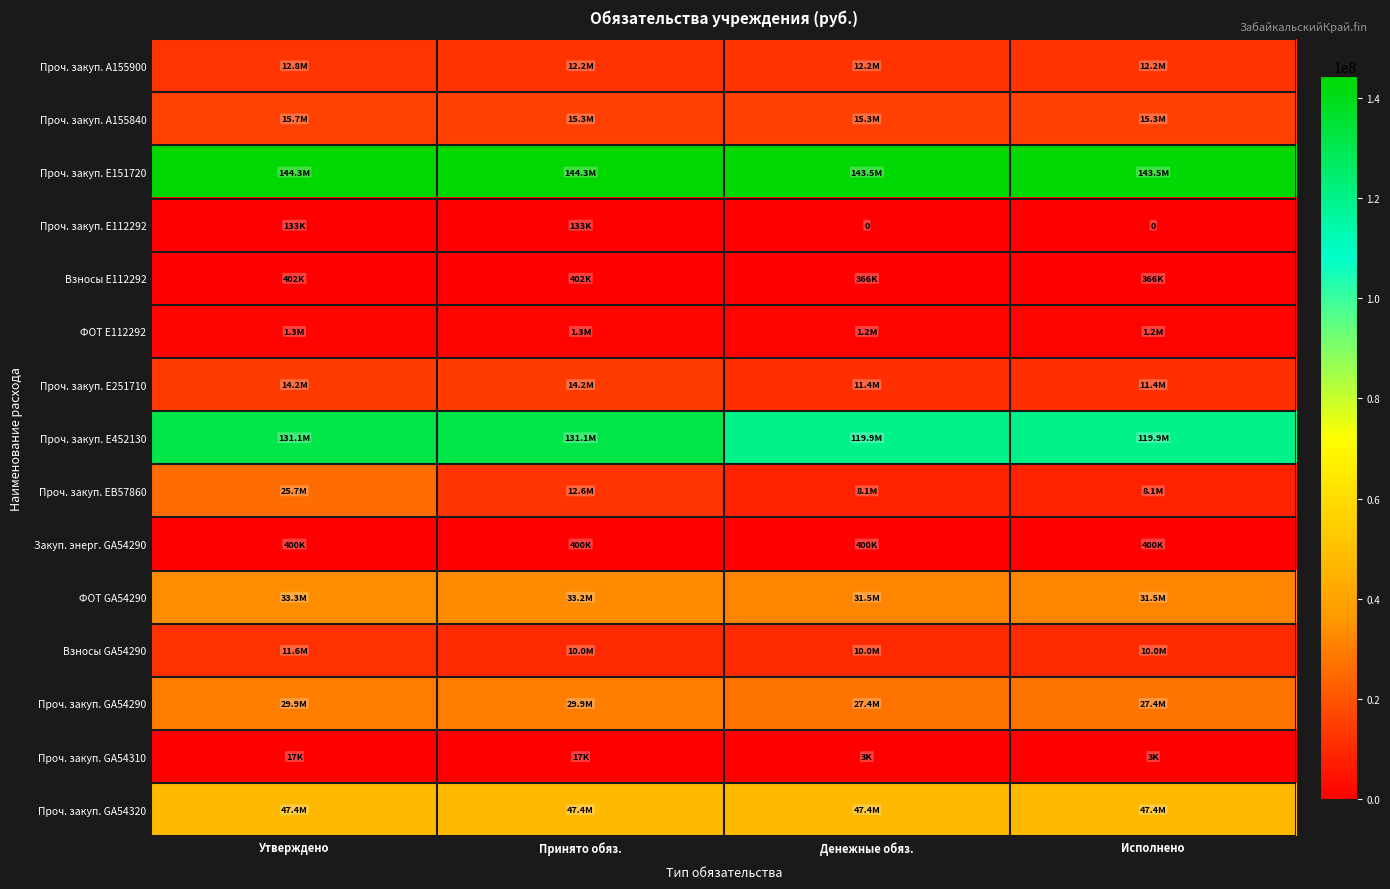

At which label does ФОТ E112292 first exceed 1331285?

Утверждено